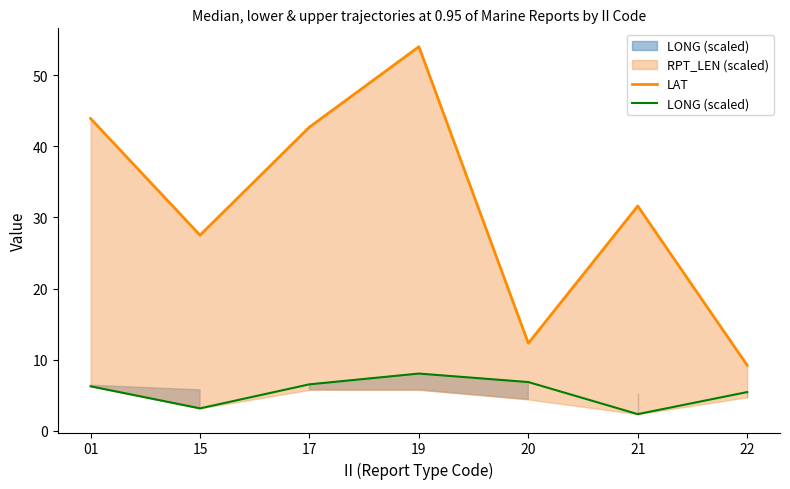

Where does the LAT series first go above 31?

01